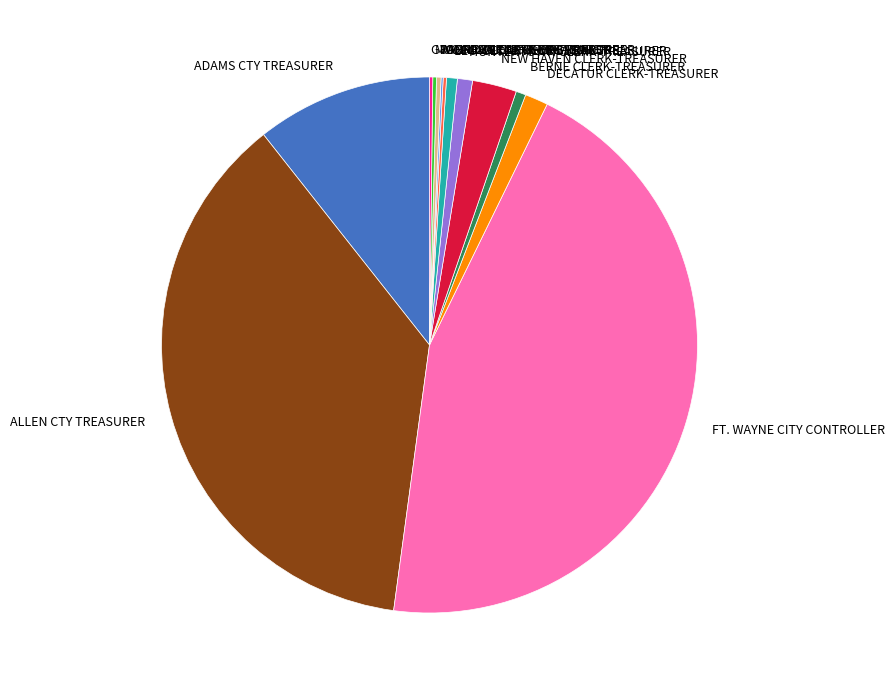

What is the largest slice in the pie chart?

FT. WAYNE CITY CONTROLLER